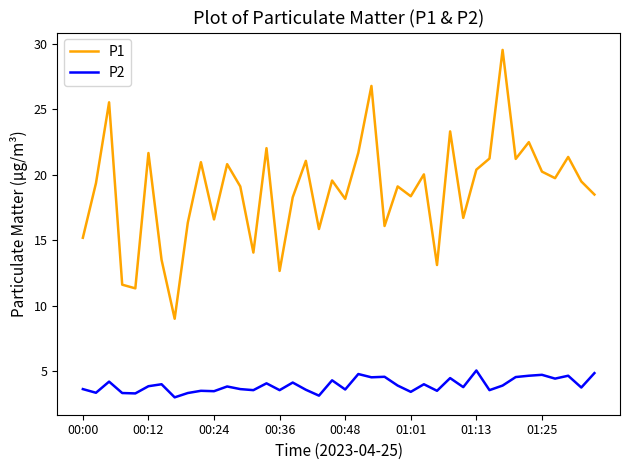

What is the minimum value for P2?

3.0